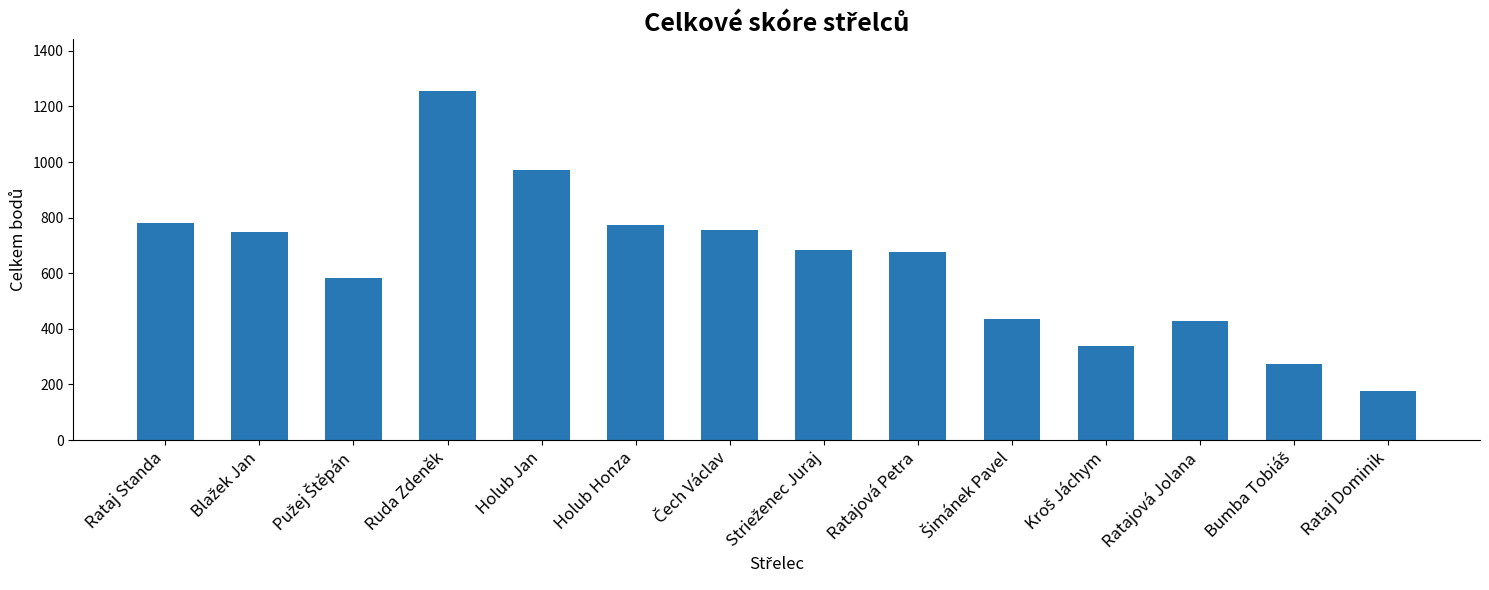

What is the label of the 10th bar from the right?

Holub Jan